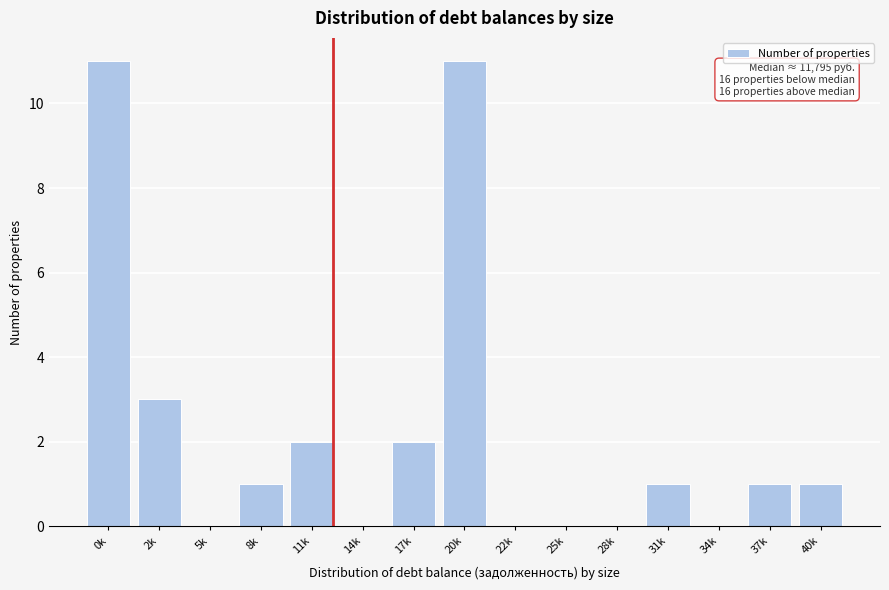

Reading left to right, extract all data points from this chart.

0k=11	2k=3	5k=0	8k=1	11k=2	14k=0	17k=2	20k=11	22k=0	25k=0	28k=0	31k=1	34k=0	37k=1	40k=1